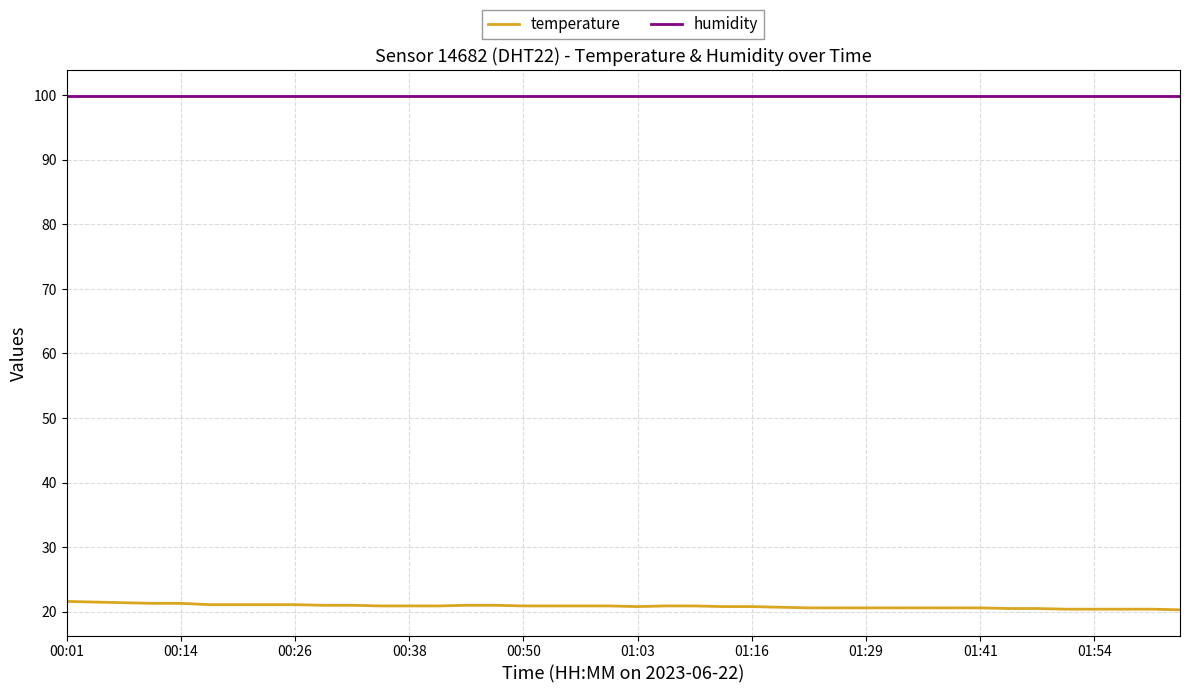

Which series has the largest total across all categories?

humidity